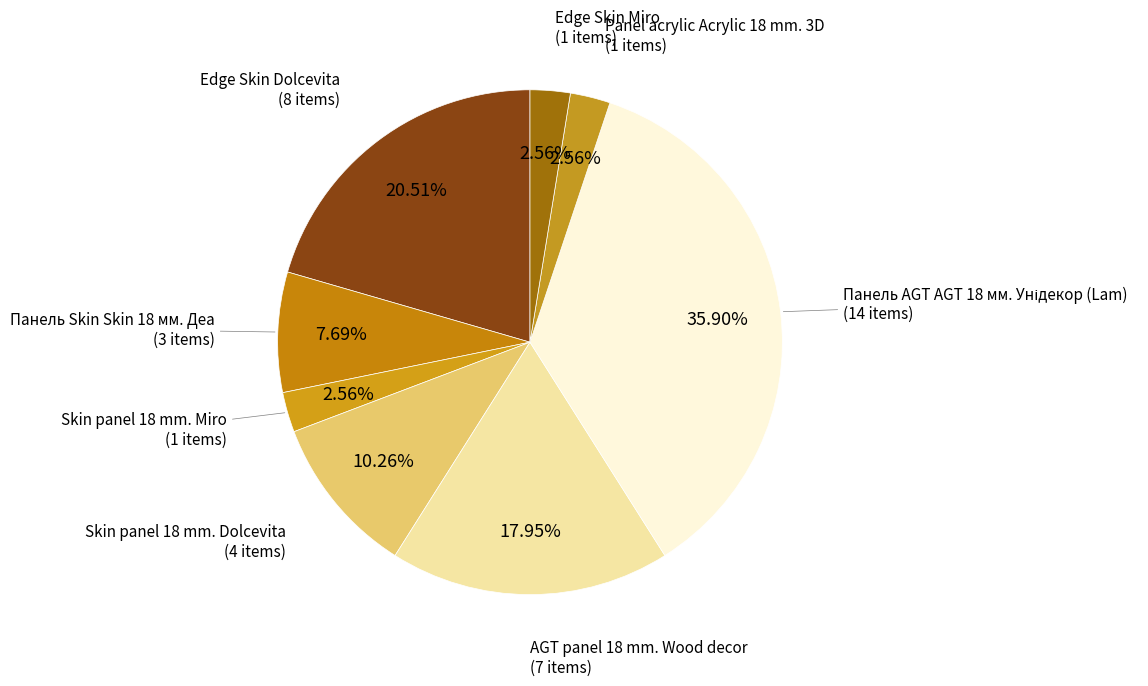

What percentage is NOT represented by Panel acrylic Acrylic 18 mm. 3D?

97.4%